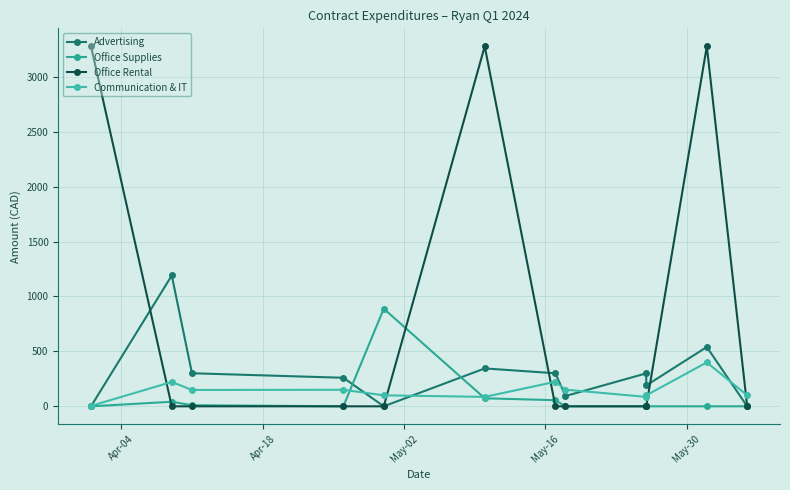

Which series has the largest total across all categories?

Office Rental